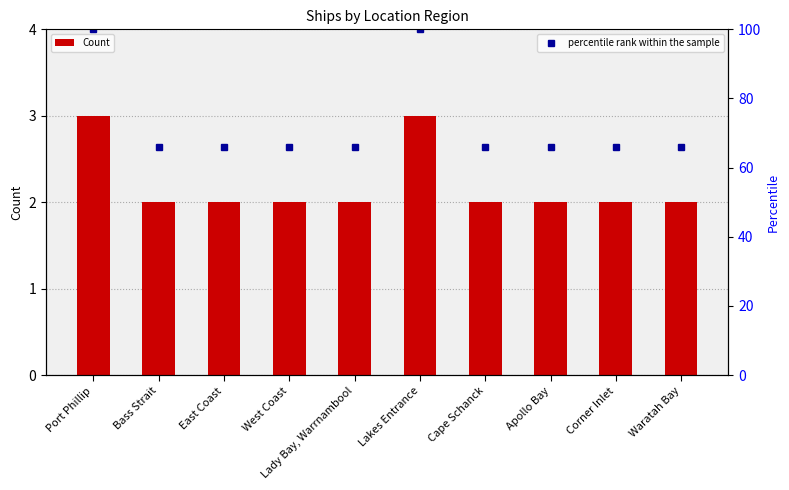

Rank the series by their average value, from lowest to highest.

Count, percentile rank within the sample